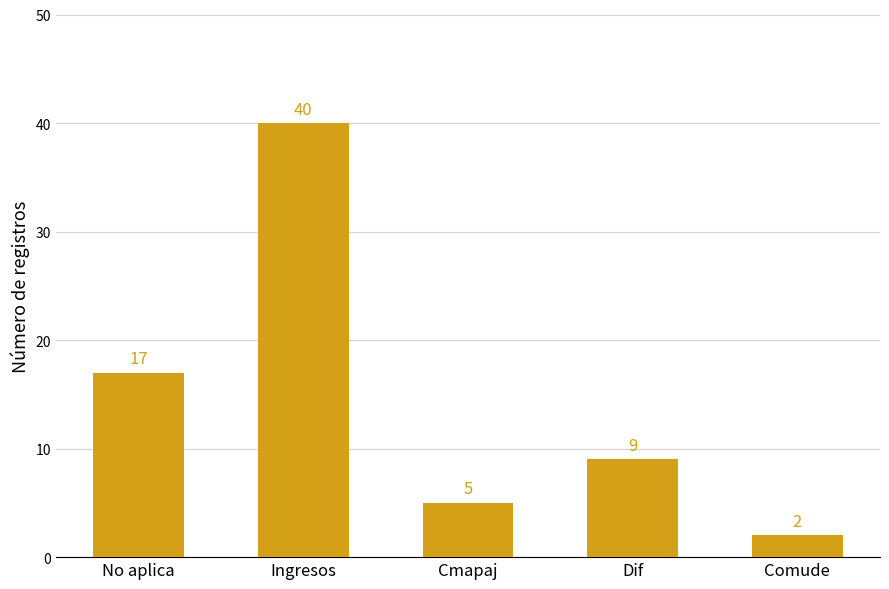

What is the greatest value displayed?

40